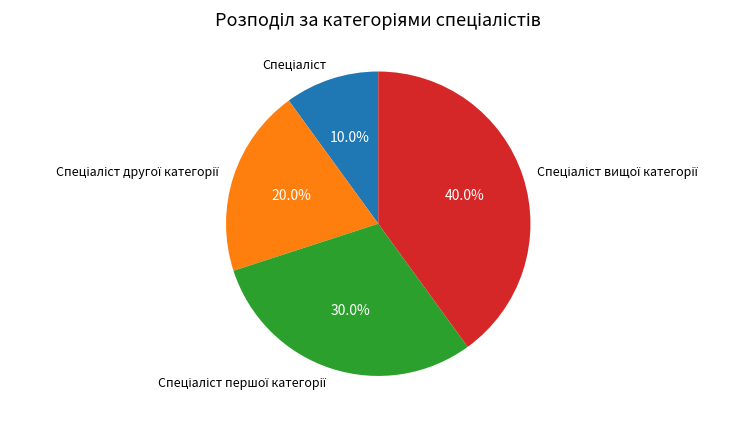

Is there a majority slice in this chart?

No